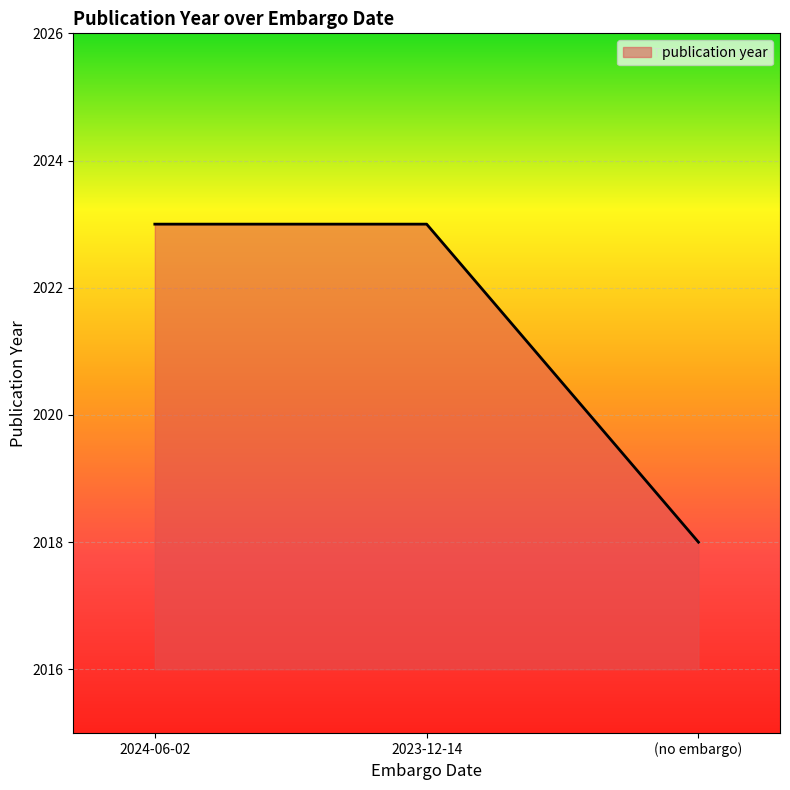

Reading left to right, what are all the values shown in this chart?

2024-06-02=2023	2023-12-14=2023	(no embargo)=2018